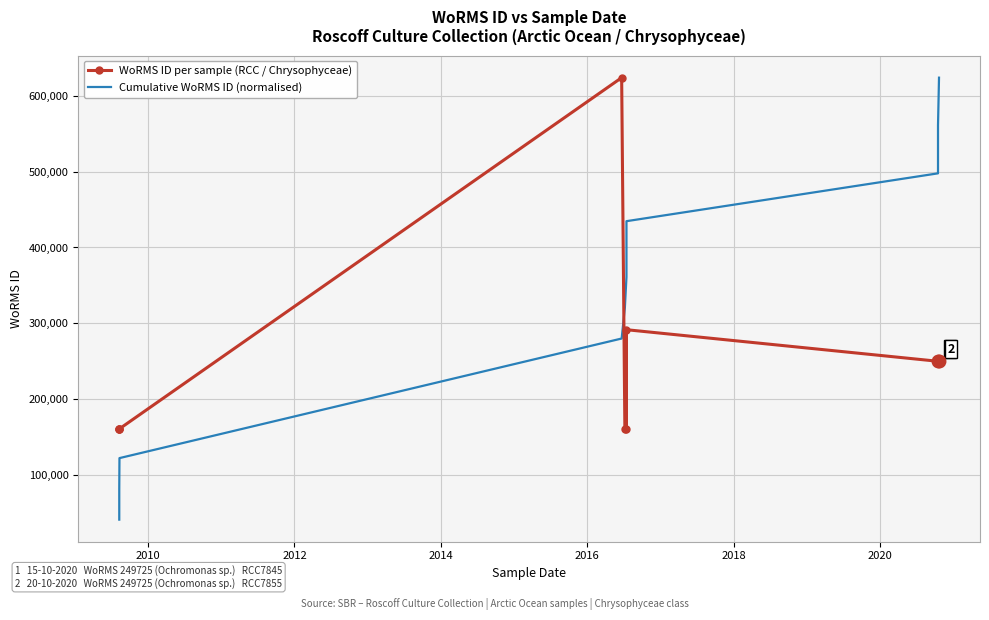

True or false: Cumulative WoRMS ID (normalised) has a value of 866252.9 at 2022.

False